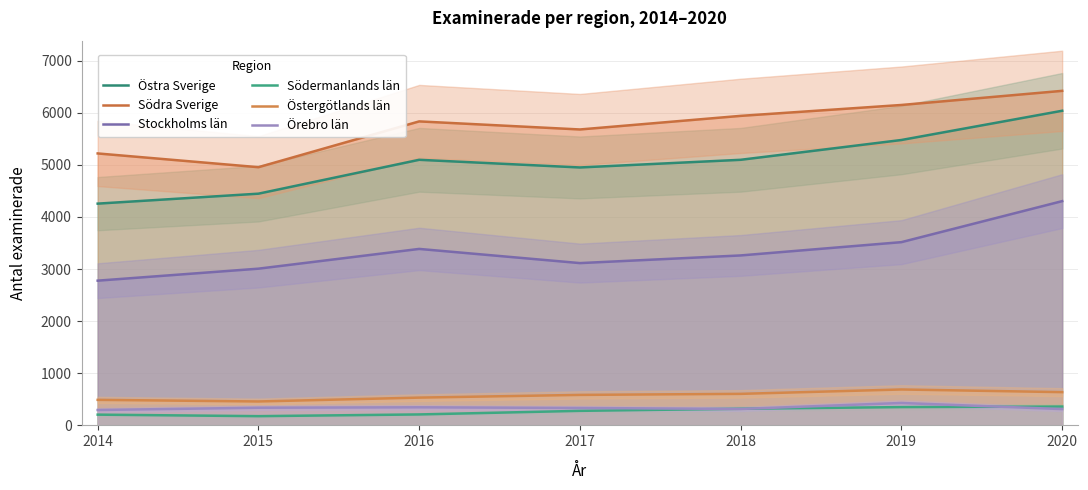

Is this an area chart (filled region under the line)?

No